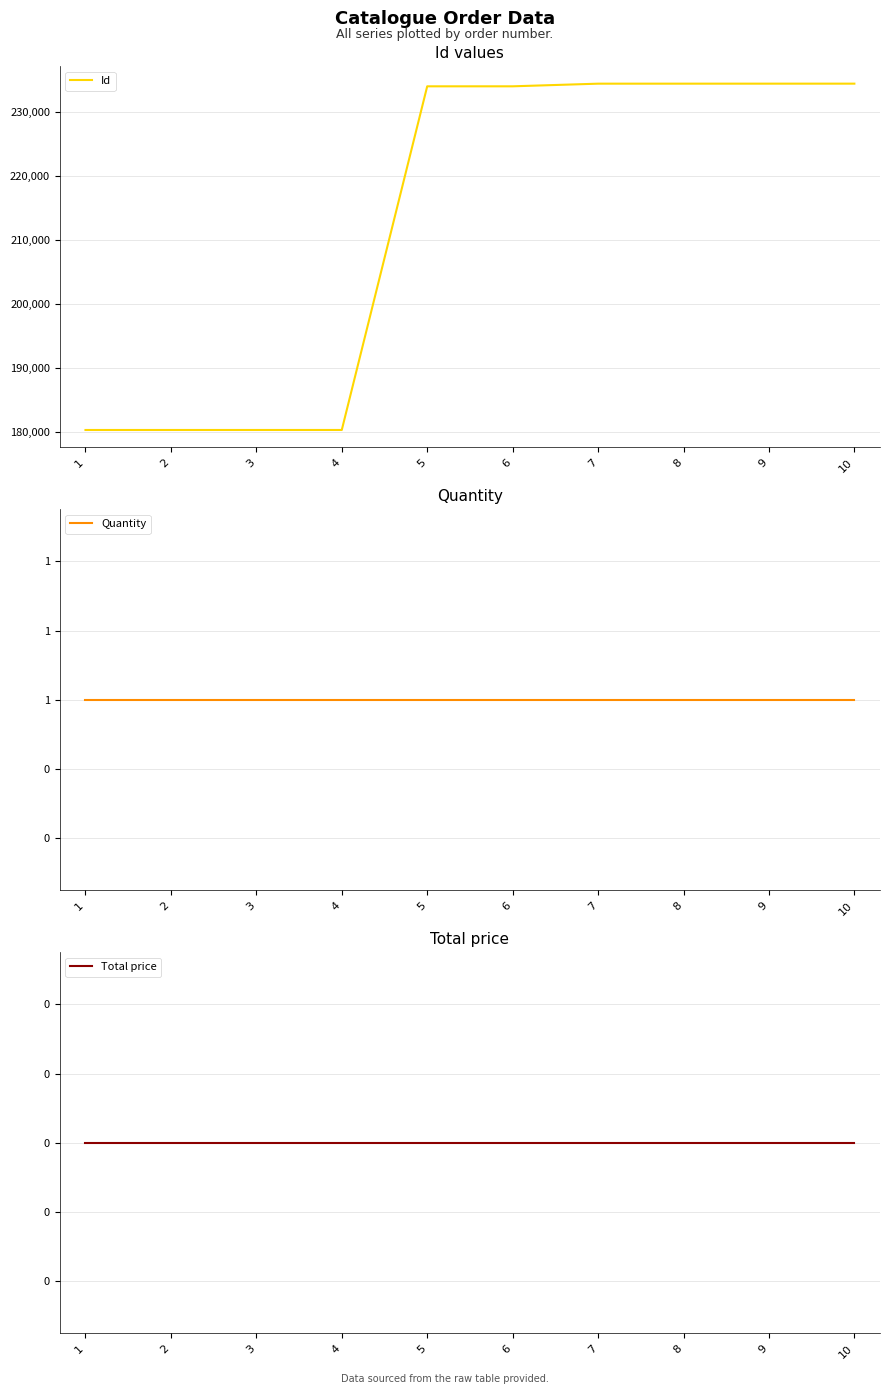

How many data points in Id are above 233938?

4